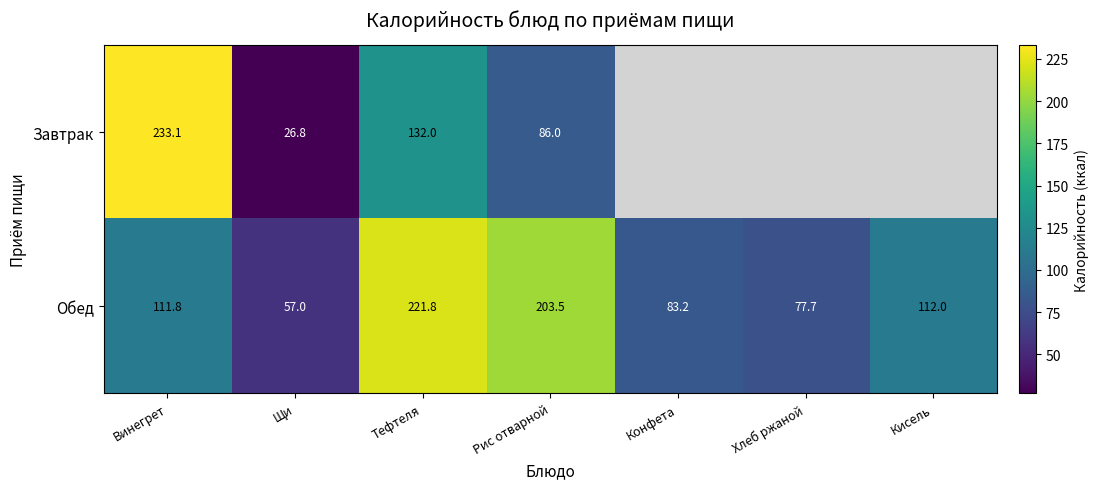

What is the total value across all series at Рис отварной?

289.5